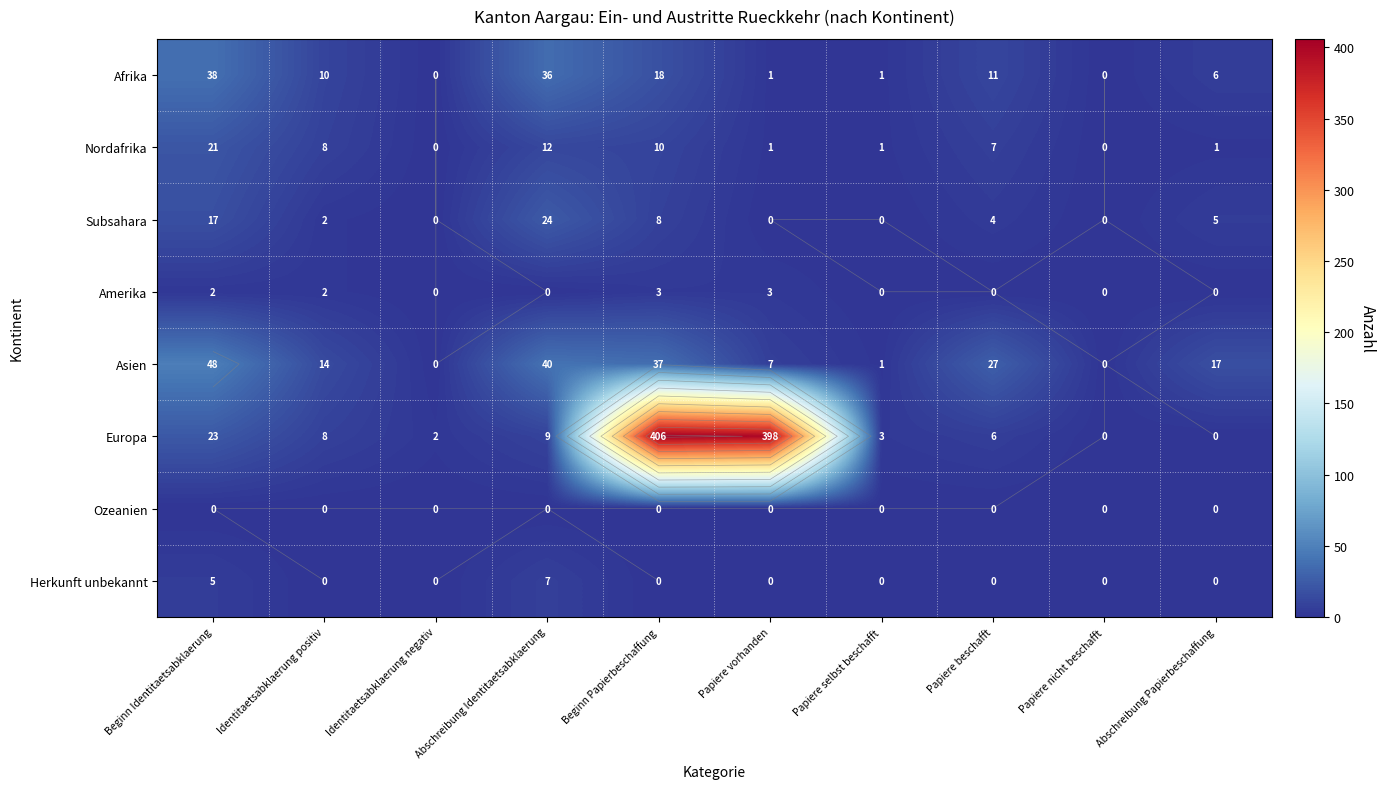

Rank the series at Beginn Identitaetsabklaerung from lowest to highest value.

Ozeanien, Amerika, Herkunft unbekannt, Subsahara, Nordafrika, Europa, Afrika, Asien